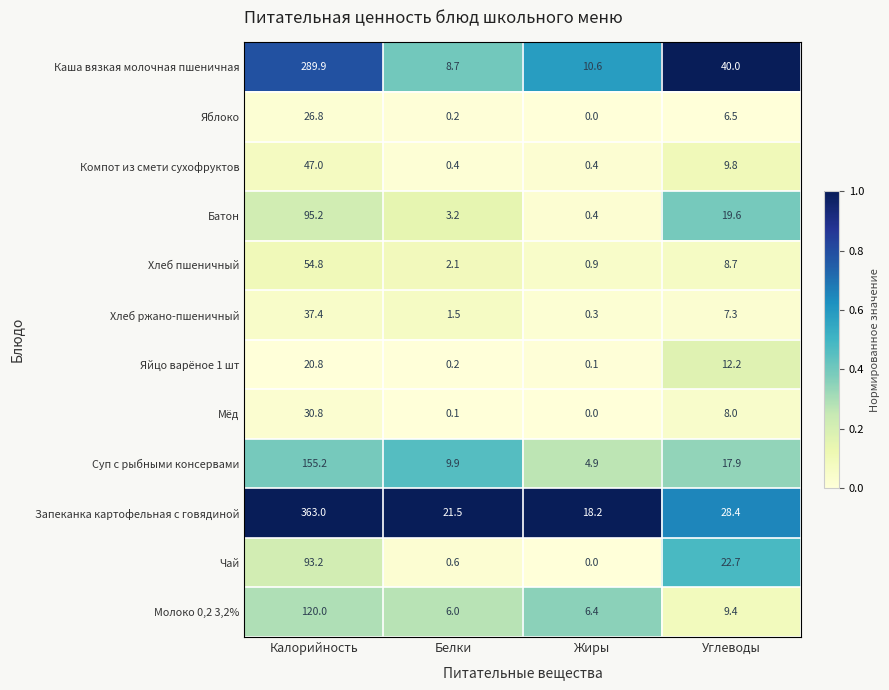

List the labels in order of Яйцо варёное 1 шт value, smallest first.

Жиры, Белки, Углеводы, Калорийность